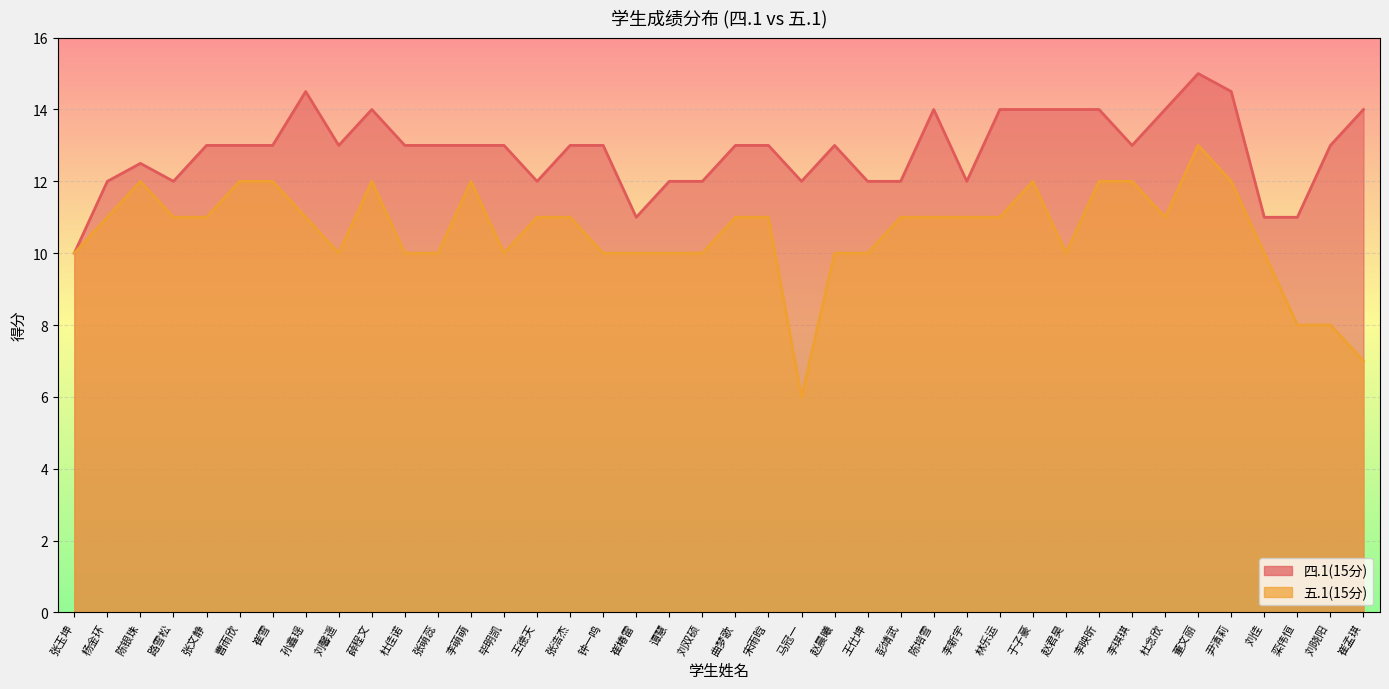

True or false: 五.1(15分) has a value of 10.3 at 崔孟琪.

False